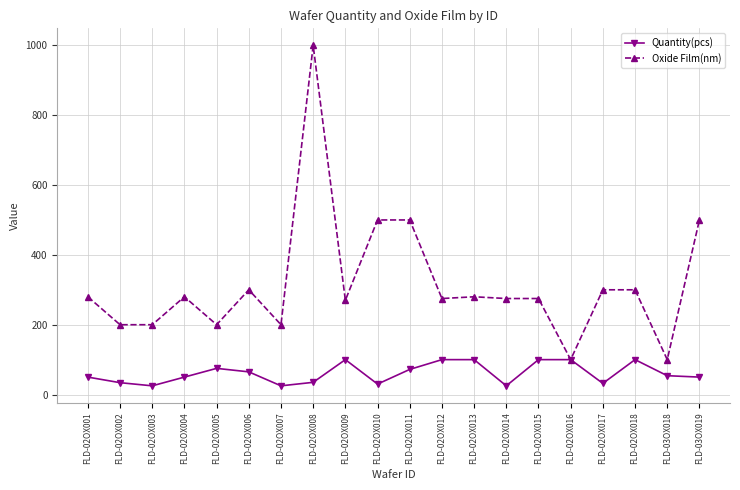

The value of Oxide Film(nm) at FLD-02OX004 is 280. True or false?

True